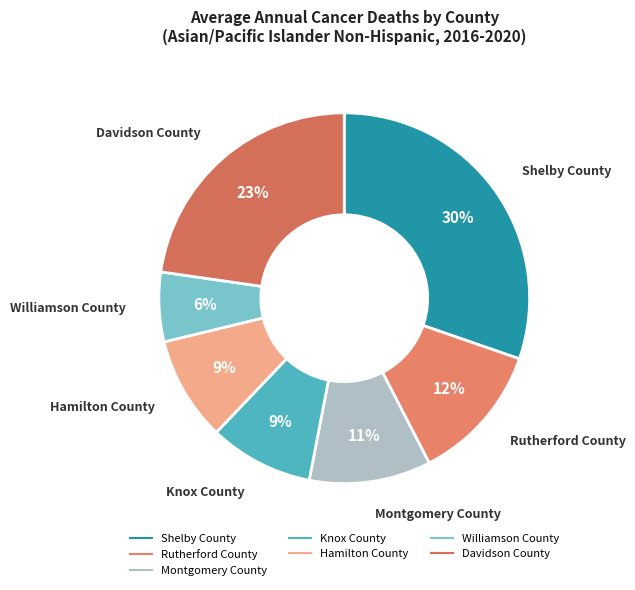

To the nearest percent, what portion does Shelby County represent?

30%